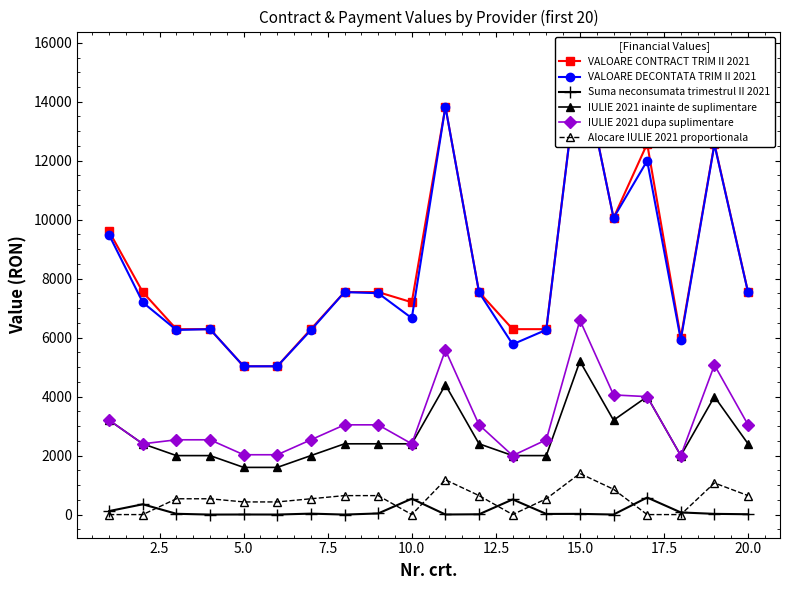

True or false: Suma neconsumata trimestrul II 2021 has more than 0 interior local peaks.

True